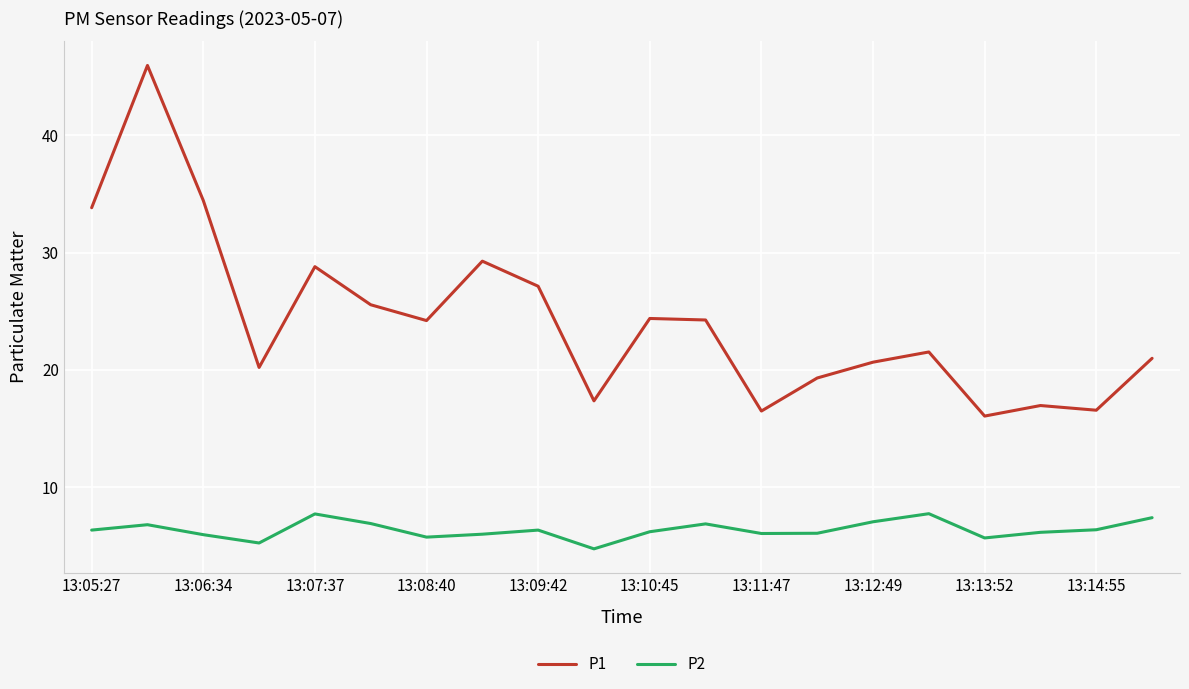

What is the difference between the maximum and minimum values in the P2 series?

3.0